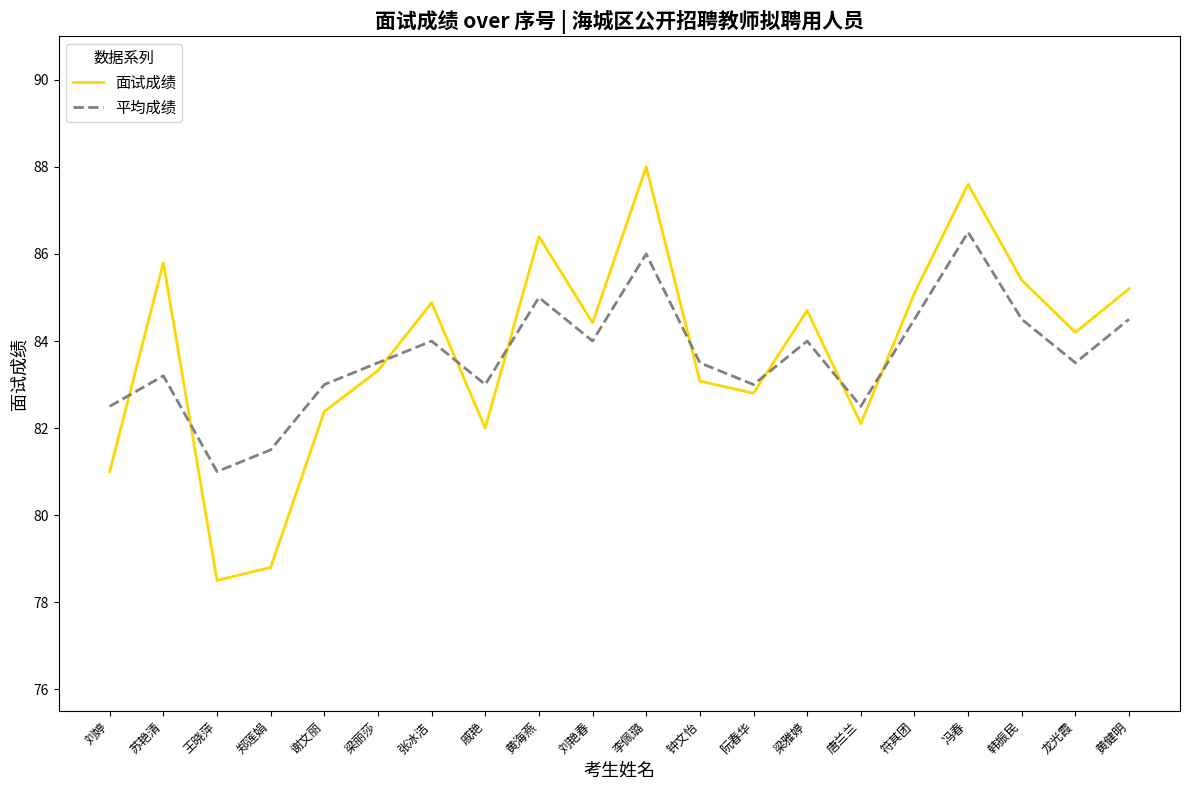

Reading right to left, what are all the values shown in this chart?

面试成绩: 85.2	84.2	85.4	87.6	85.1	82.1	84.7	82.8	83.1	88.0	84.4	86.4	82.0	84.9	83.3	82.4	78.8	78.5	85.8	81.0
平均成绩: 84.5	83.5	84.5	86.5	84.5	82.5	84.0	83.0	83.5	86.0	84.0	85.0	83.0	84.0	83.5	83.0	81.5	81.0	83.2	82.5